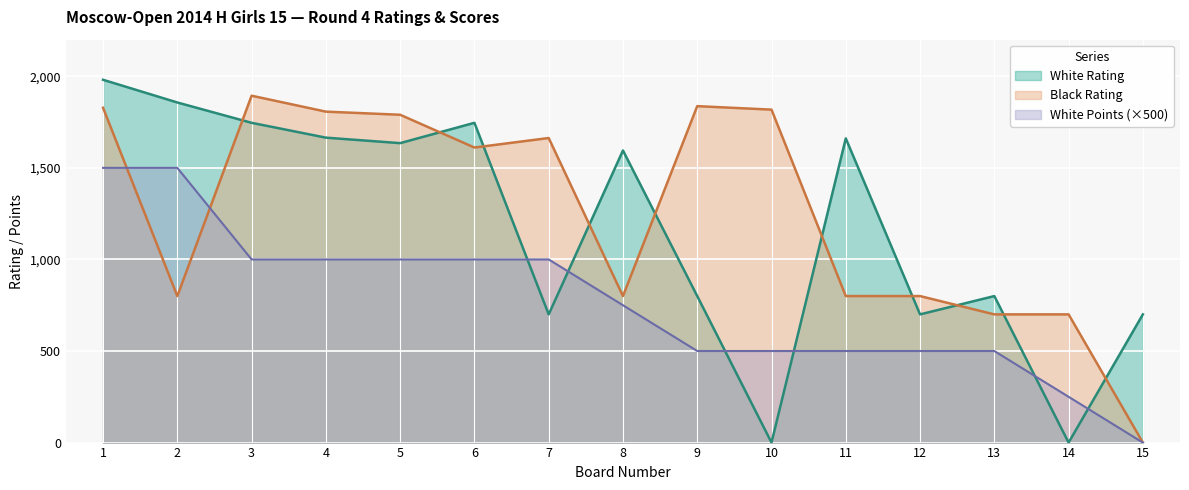

The value of Black Rating at 7 is 2672. True or false?

False